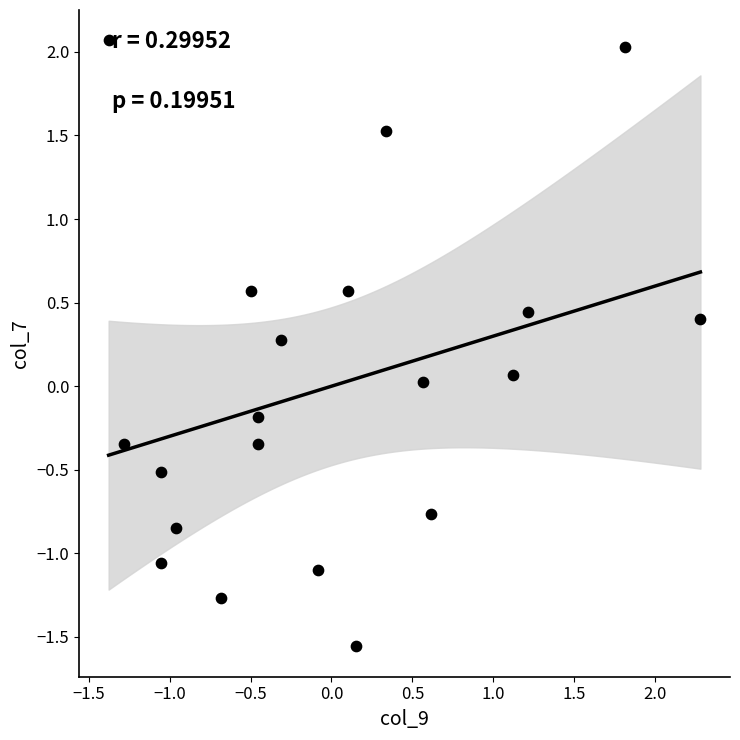

What is the range of X values (max minus min)?

3.7